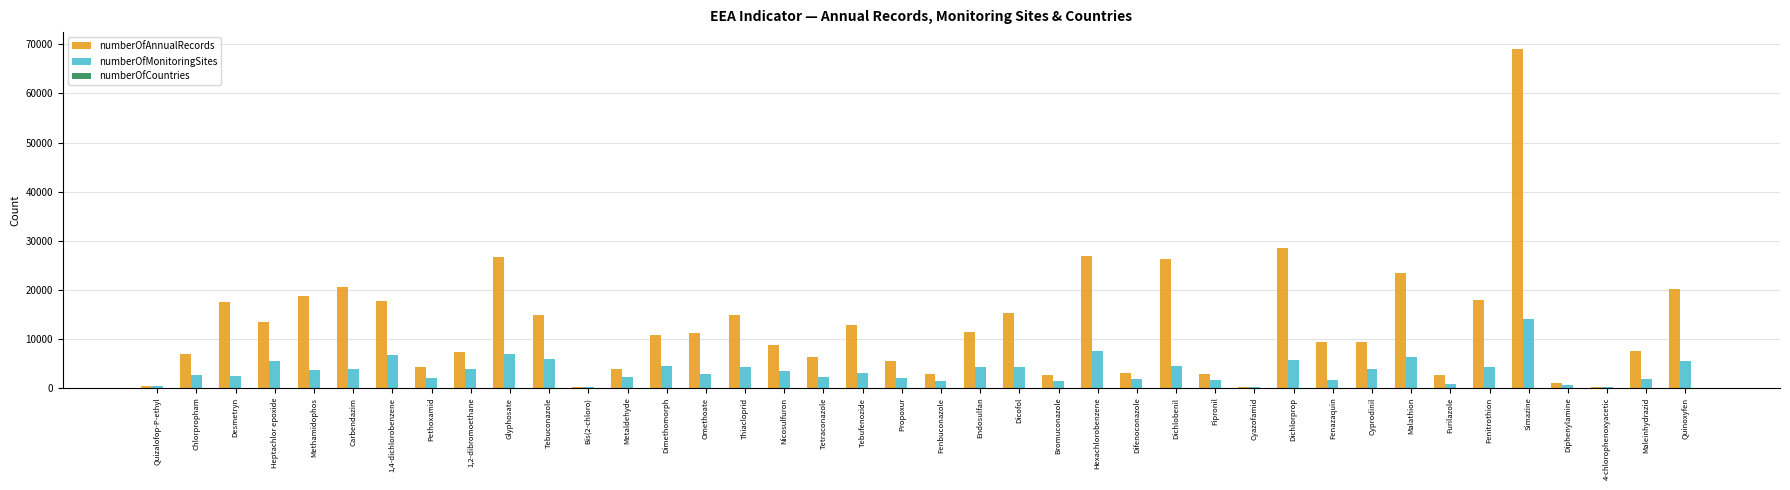

At which label does numberOfAnnualRecords reach its peak?

Simazine